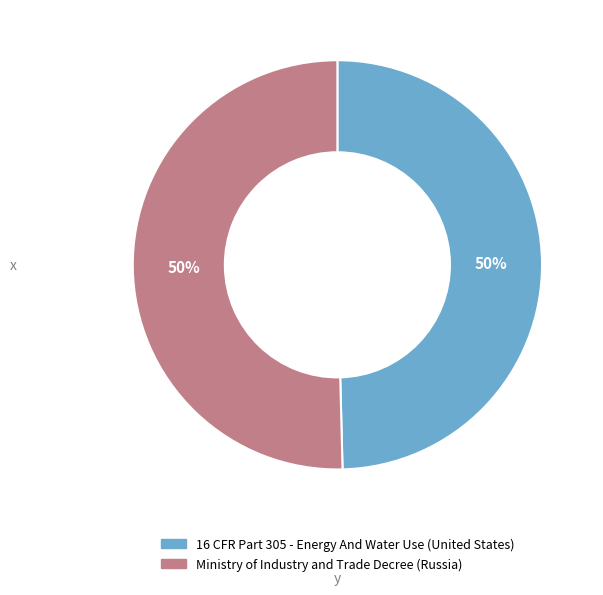

What percentage is the Ministry of Industry and Trade Decree (Russia) slice, to the nearest percent?

50%